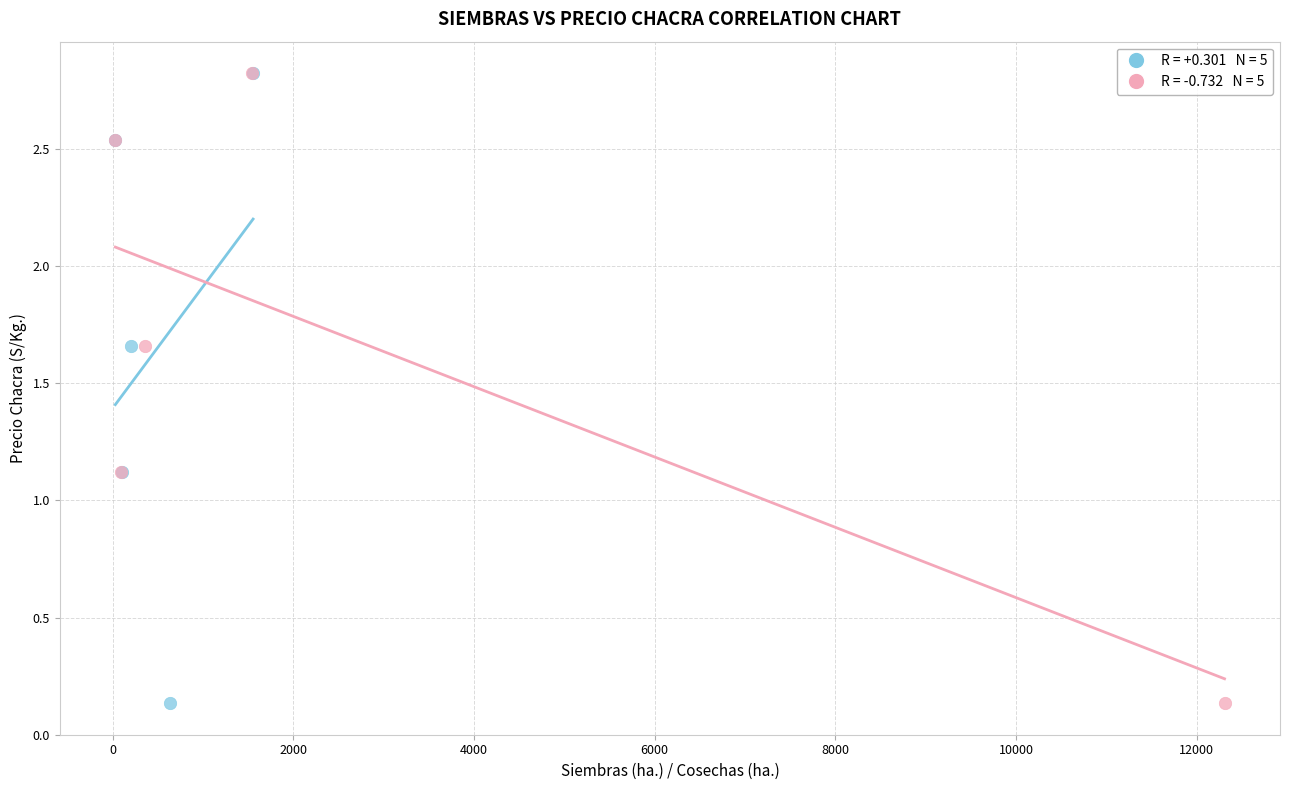

What are all the series names shown in the legend?

Siembras, Cosechas